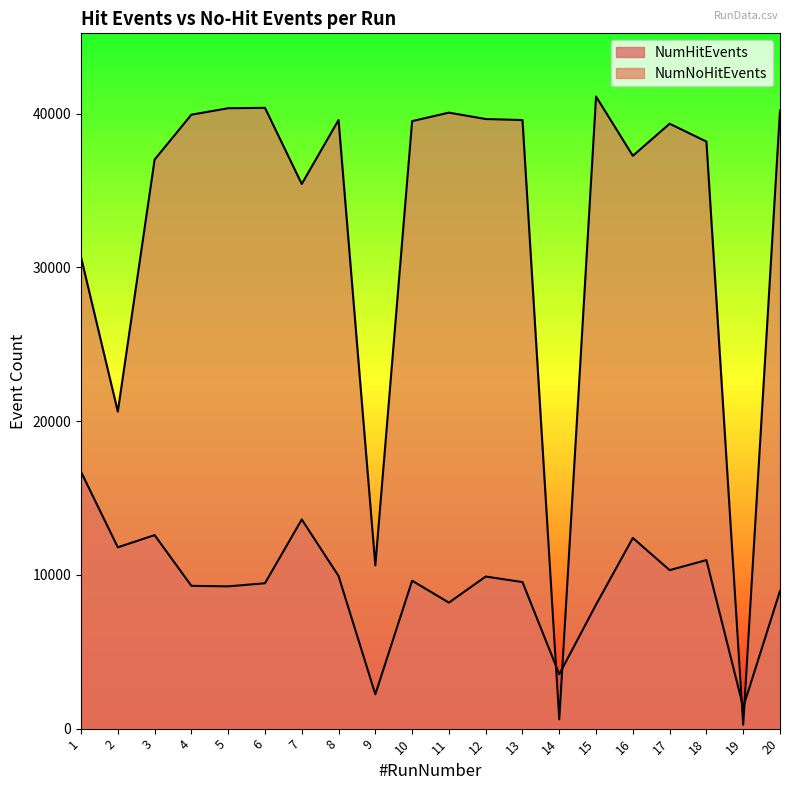

At 9, list the series in order from largest to smallest.

NumNoHitEvents, NumHitEvents